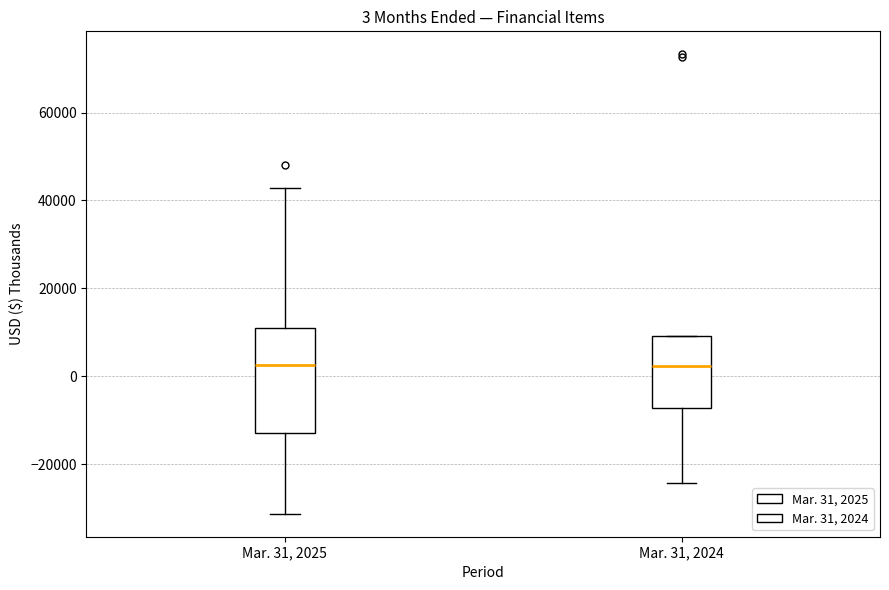

Comparing the boxes themselves (not the whiskers), which one is the tallest?

Mar. 31, 2025